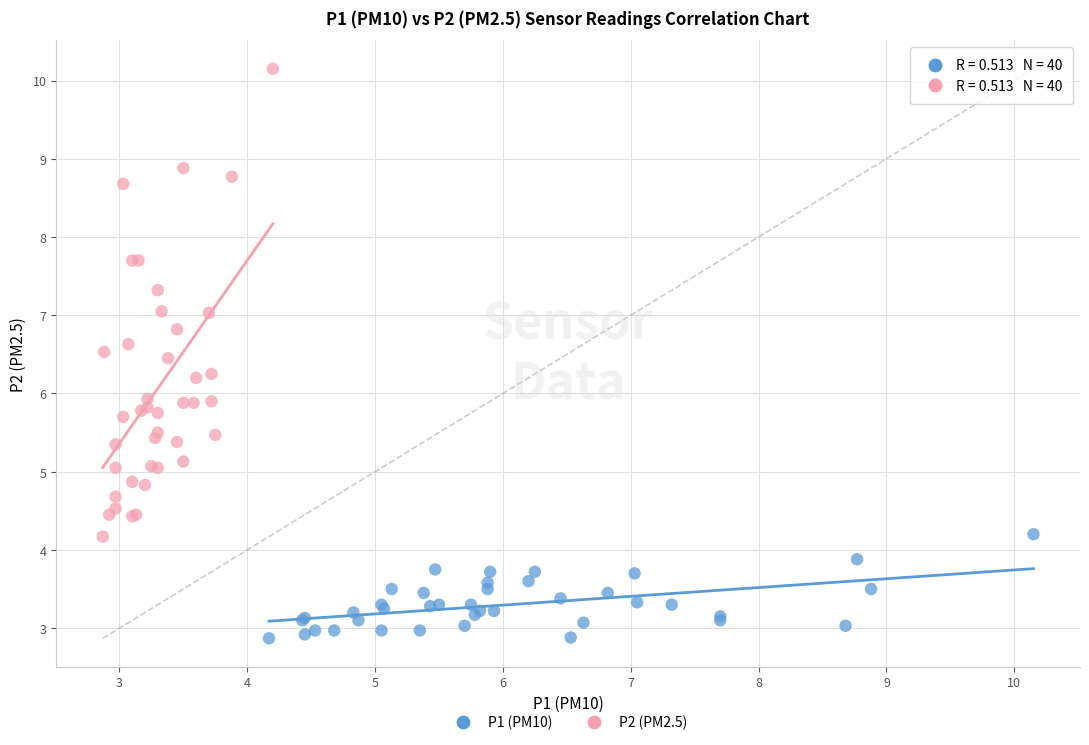

What are all the series names shown in the legend?

P1 (PM10), P2 (PM2.5)